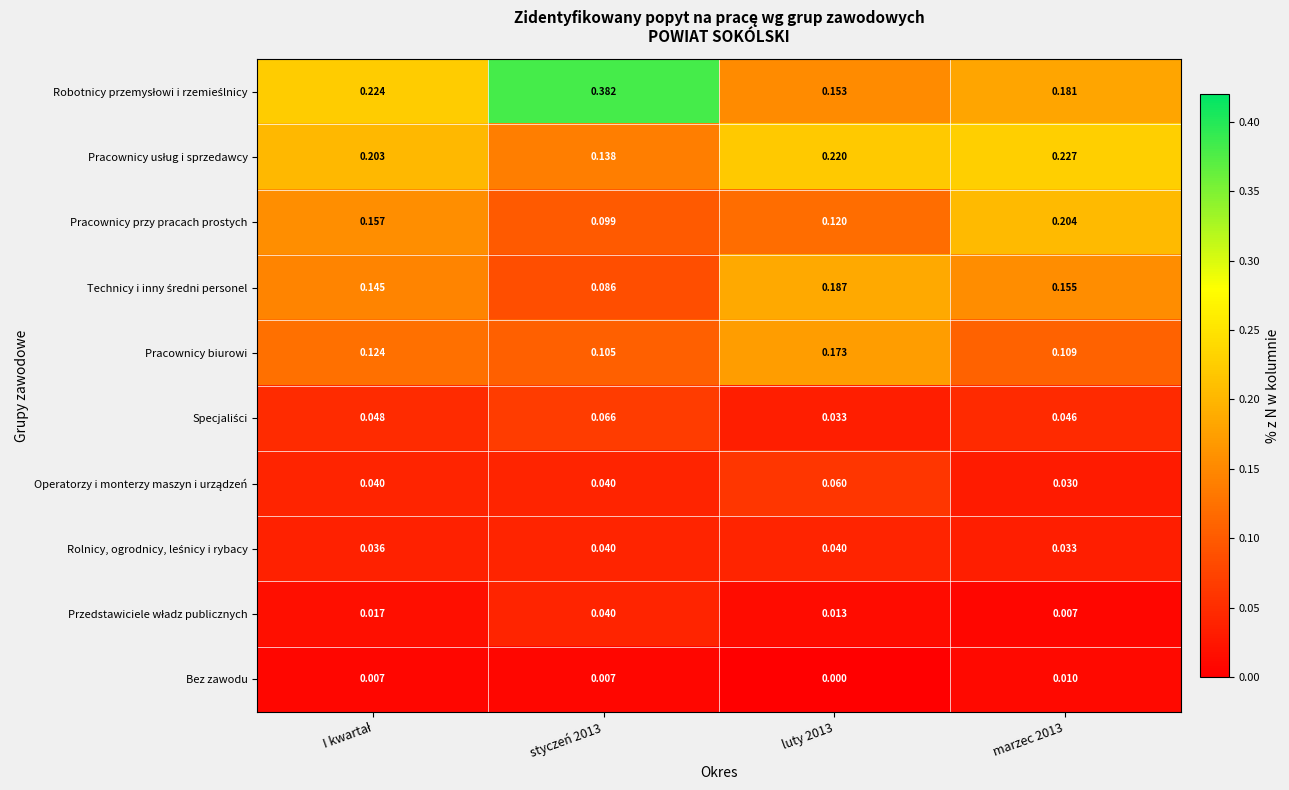

Count the number of data series in this chart.

10